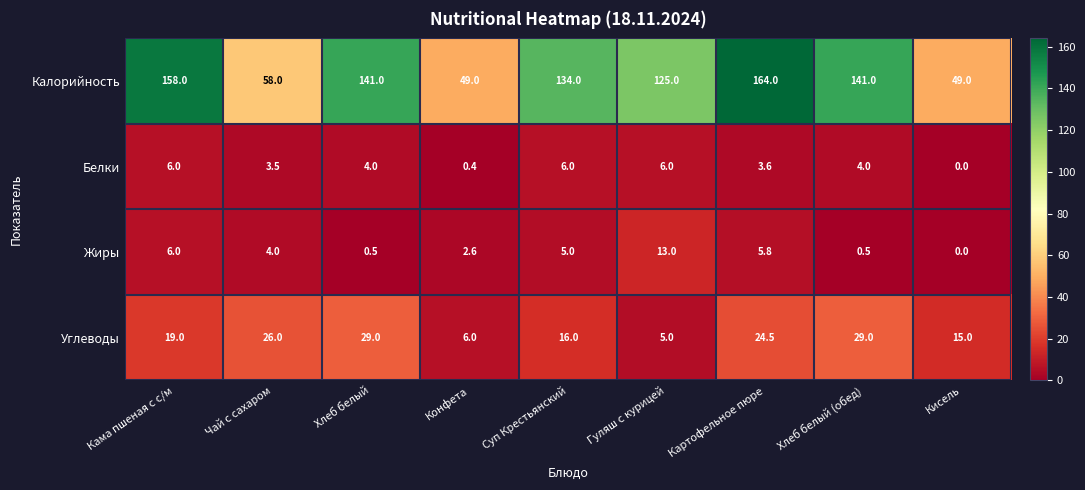

Rank the series at Картофельное пюре from lowest to highest value.

Белки, Жиры, Углеводы, Калорийность